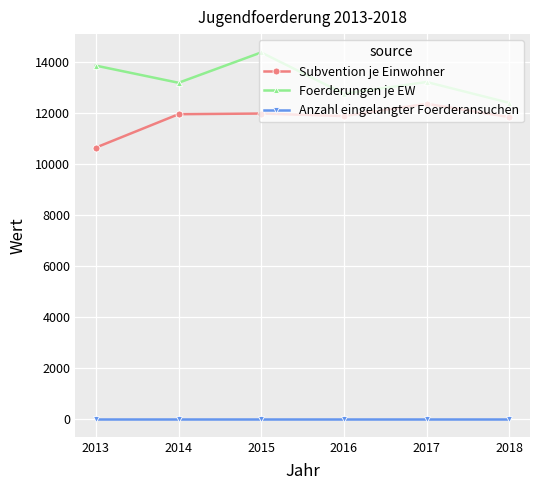

What is the difference between the highest and lowest values at 2018?

12393